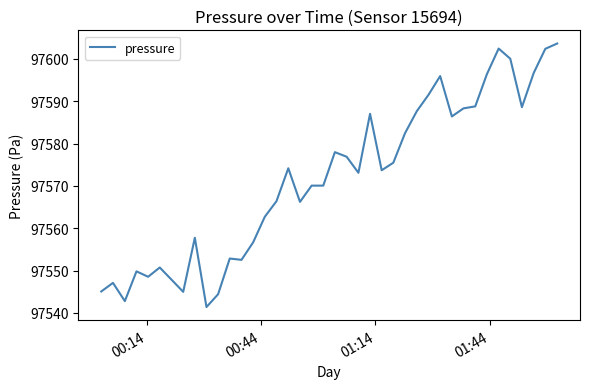

What is the minimum value shown in the chart?

97541.4